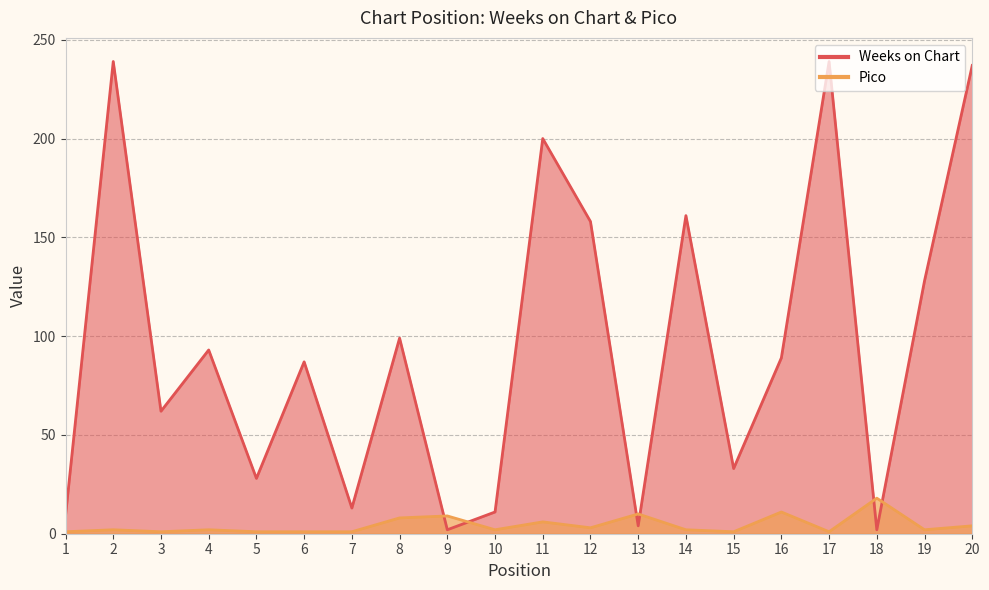

What is the difference between the second highest and minimum values in the Pico series?

10